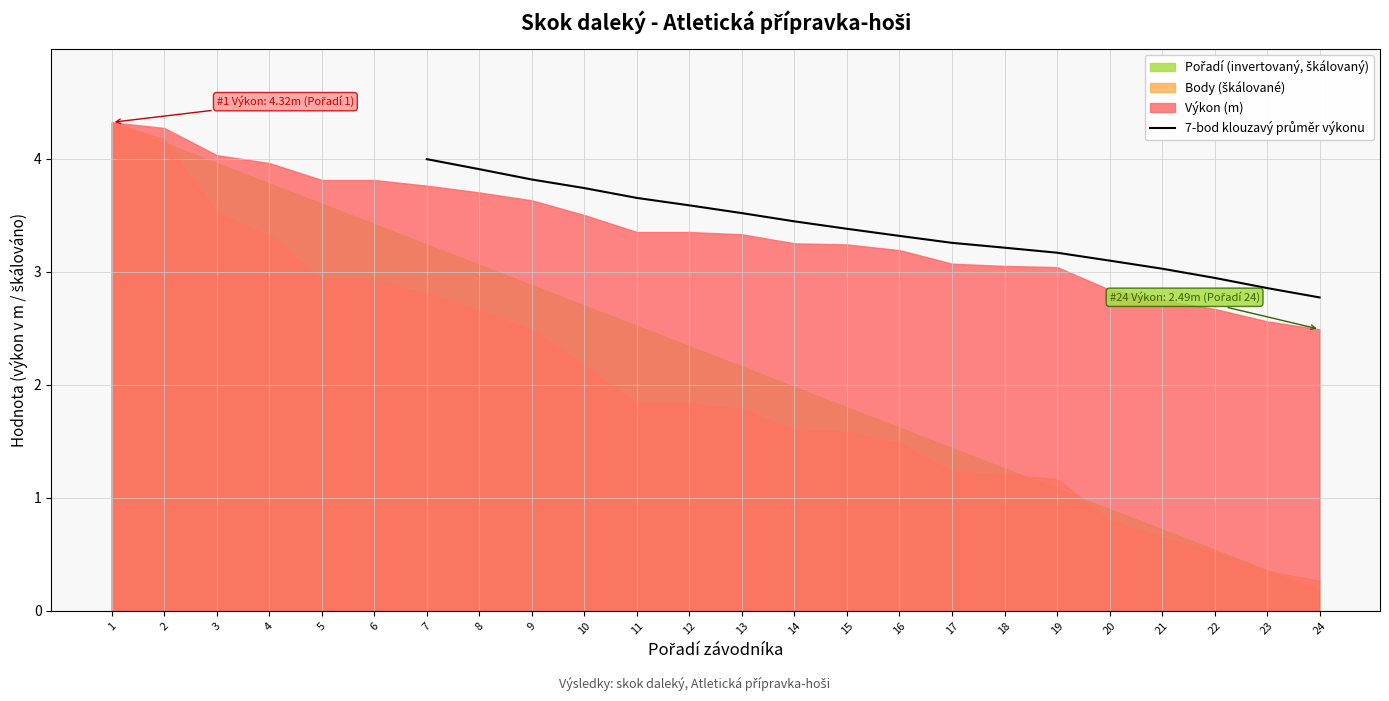

True or false: there are more than 2 points higher than both neighbors.

False